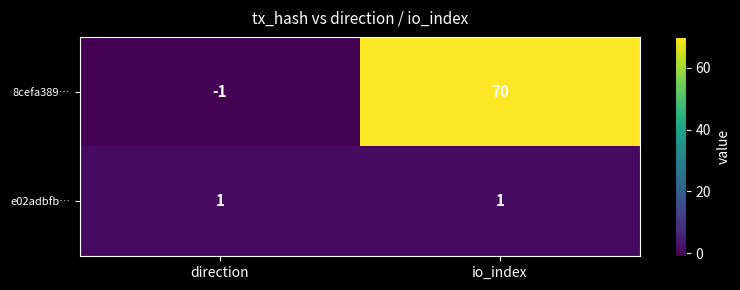

What is the sum of the 8cefa389… values at direction and io_index?

69